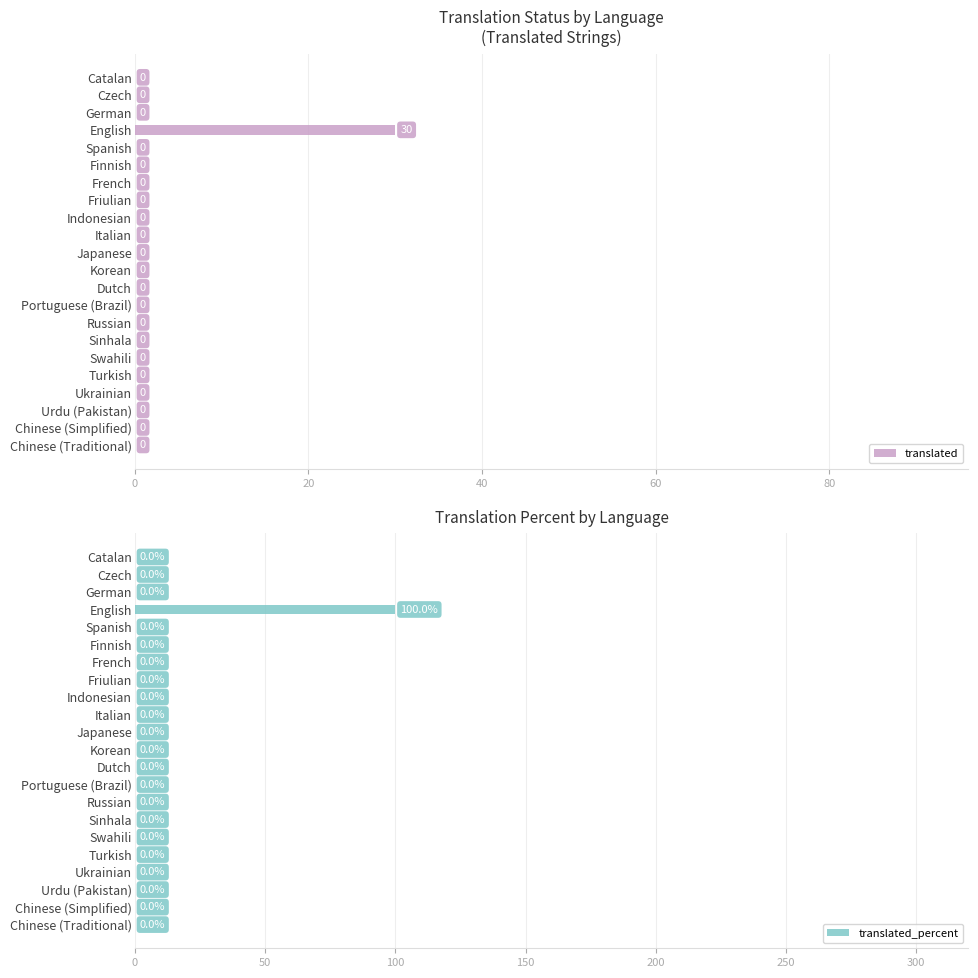

The translated series shows -15 at Urdu (Pakistan). True or false?

False